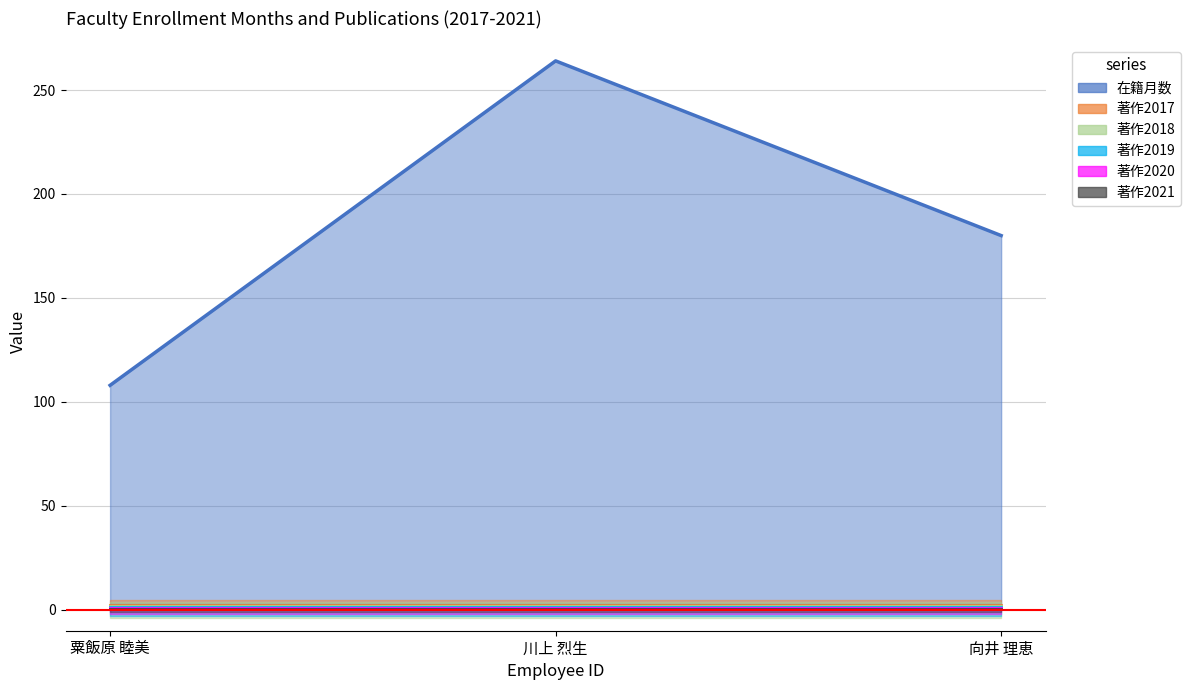

The 著作2020 (line) series shows 1.0 at 向井 理恵. True or false?

True